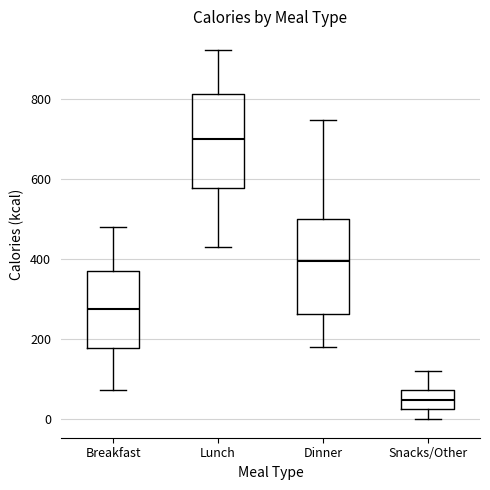

Reading left to right, read every box against the y-axis: the position of its median line, the range the box covers, and the ends of its whiskers. The values are not printed on the chart, so give them approximately, as read against the axis.

Breakfast: median 280, box 180 to 360, whiskers 80 to 480
Lunch: median 700, box 580 to 820, whiskers 440 to 920
Dinner: median 400, box 260 to 500, whiskers 180 to 740
Snacks/Other: median 40, box 20 to 80, whiskers 0 to 120